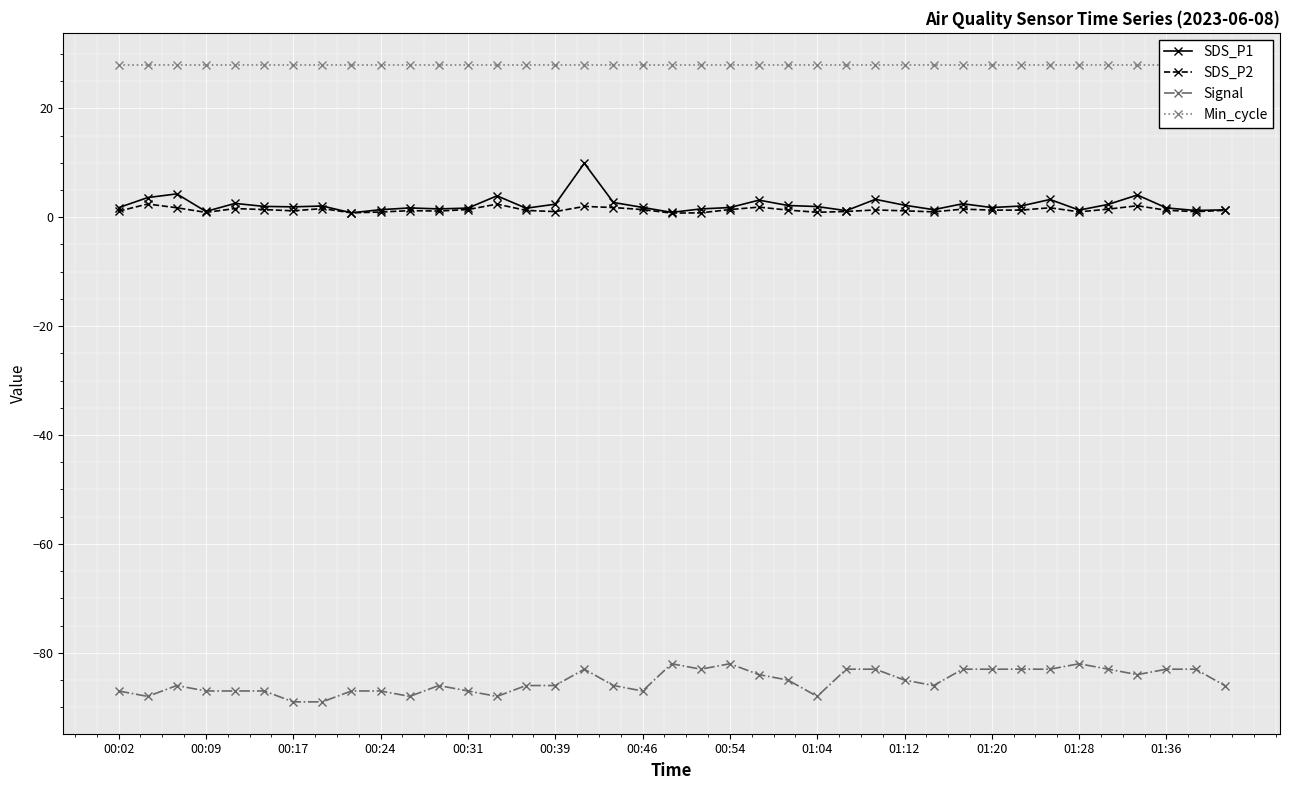

True or false: SDS_P2 and Signal intersect in this chart.

False